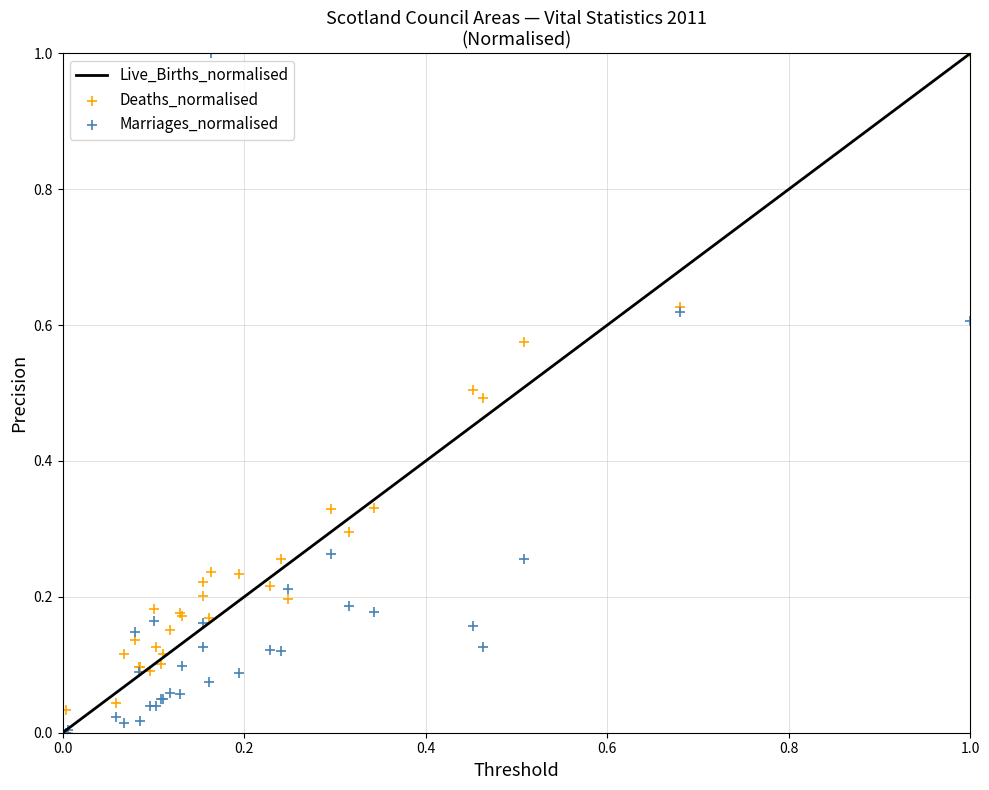

At how many categories does at least one series exceed 0?

32